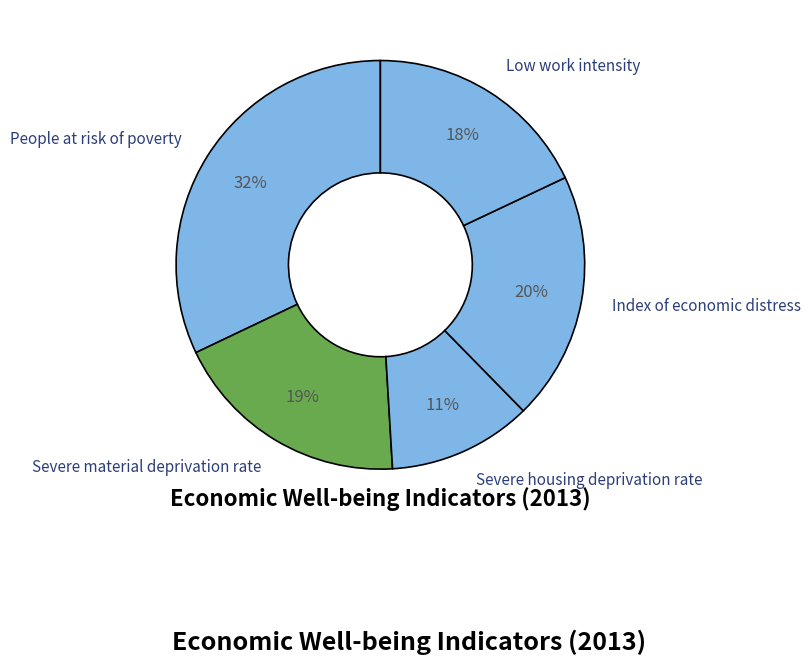

True or false: Low work intensity accounts for 8% of the total.

False